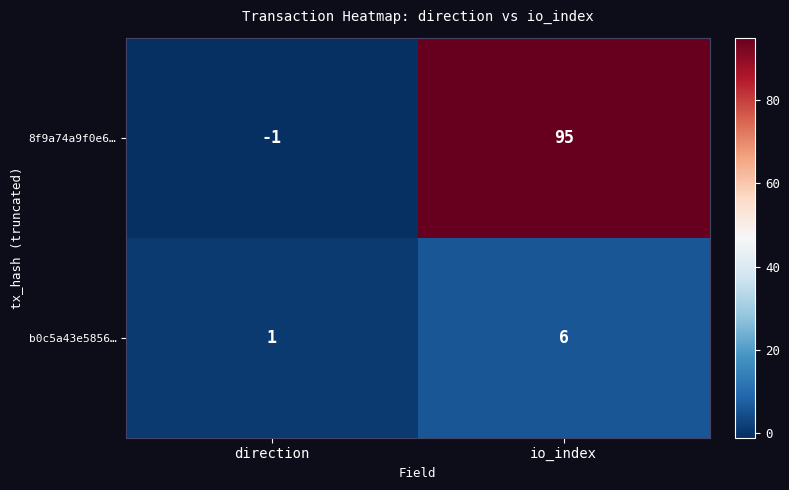

Which label corresponds to the largest value in the chart?

io_index